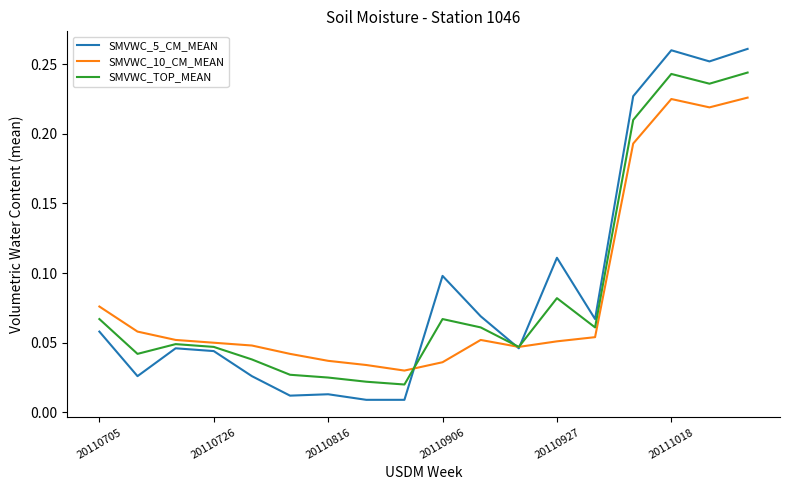

Rank the series by their maximum value, from lowest to highest.

SMVWC_10_CM_MEAN, SMVWC_TOP_MEAN, SMVWC_5_CM_MEAN